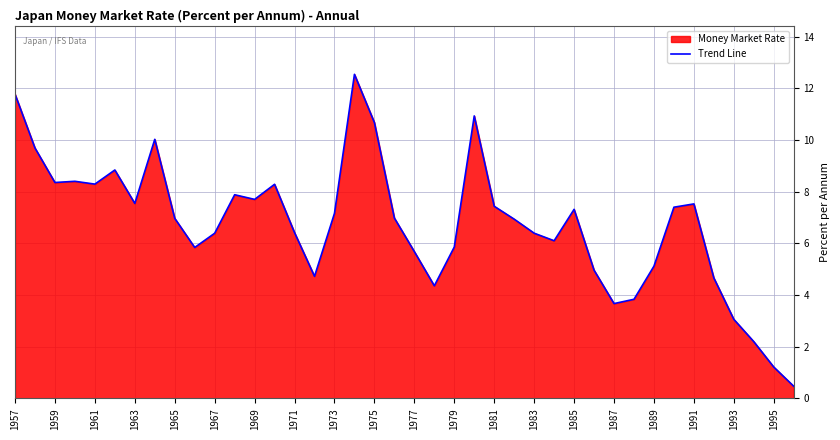

What is the approximate value at 1985?

7.3